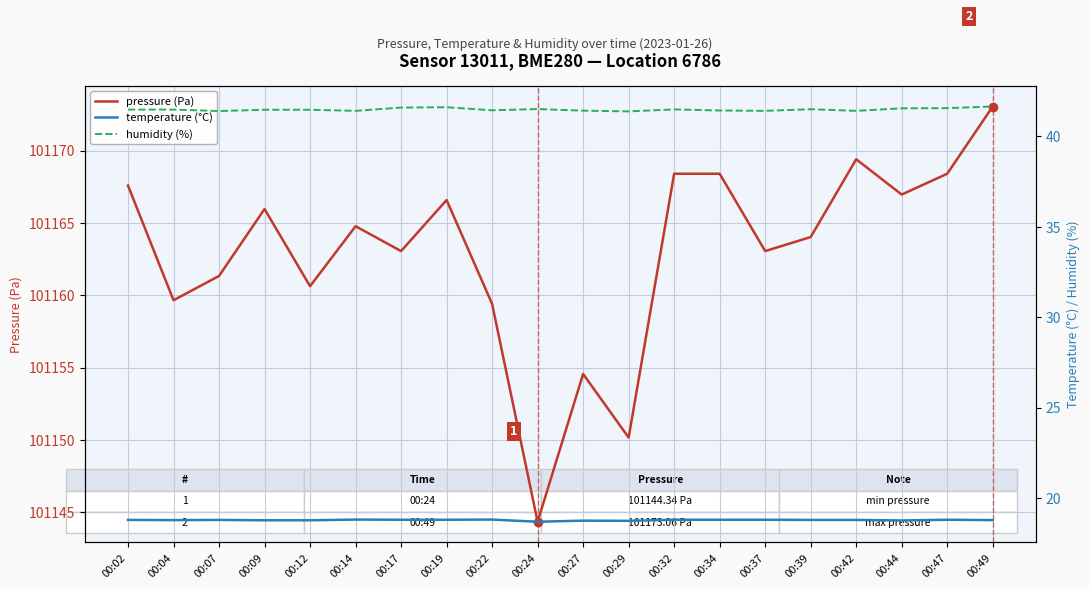

Does the chart display data point markers on the line(s)?

No